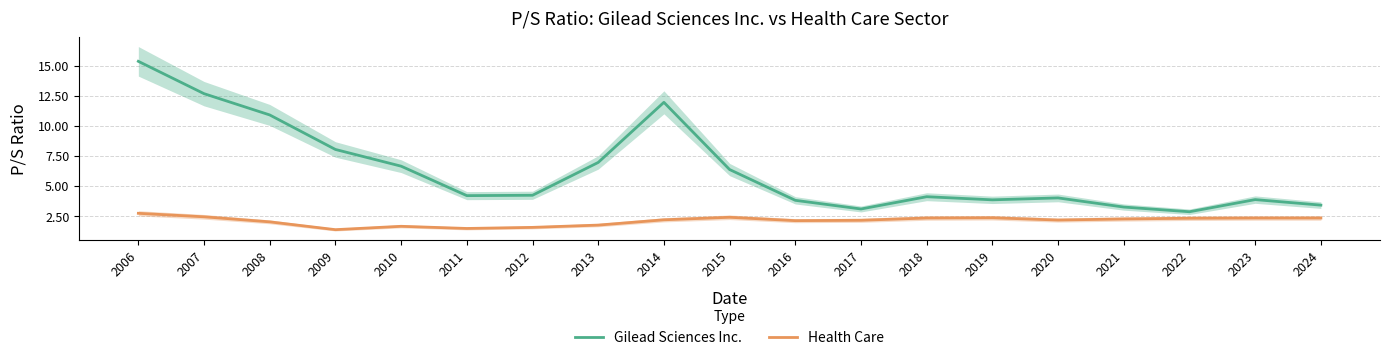

Reading left to right, list all the values displayed in this chart.

Gilead Sciences Inc.: 2006=15.4	2007=12.7	2008=10.9	2009=8.0	2010=6.6	2011=4.2	2012=4.2	2013=7.0	2014=11.9	2015=6.4	2016=3.8	2017=3.1	2018=4.1	2019=3.8	2020=4.0	2021=3.2	2022=2.9	2023=3.9	2024=3.4
Health Care: 2006=2.7	2007=2.4	2008=2.0	2009=1.4	2010=1.6	2011=1.5	2012=1.6	2013=1.7	2014=2.2	2015=2.4	2016=2.1	2017=2.1	2018=2.3	2019=2.4	2020=2.2	2021=2.2	2022=2.3	2023=2.3	2024=2.3